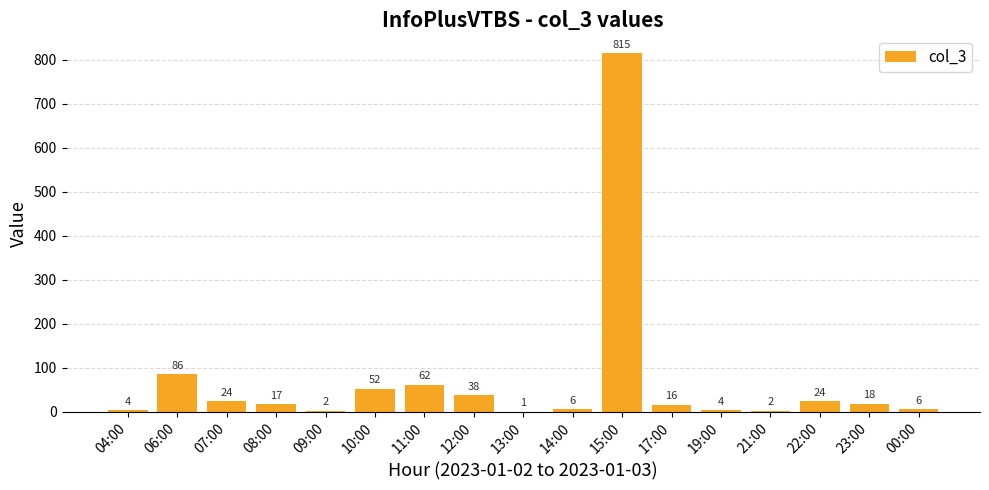

What is the sum of all values?

1177